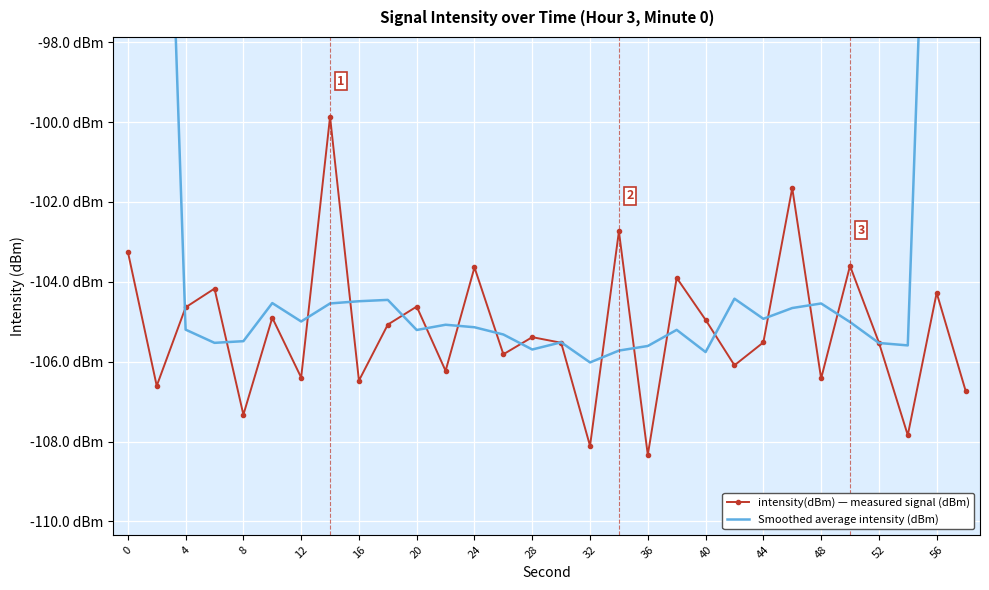

True or false: intensity(dBm) — measured signal (dBm) and Smoothed average intensity (dBm) intersect in this chart.

True